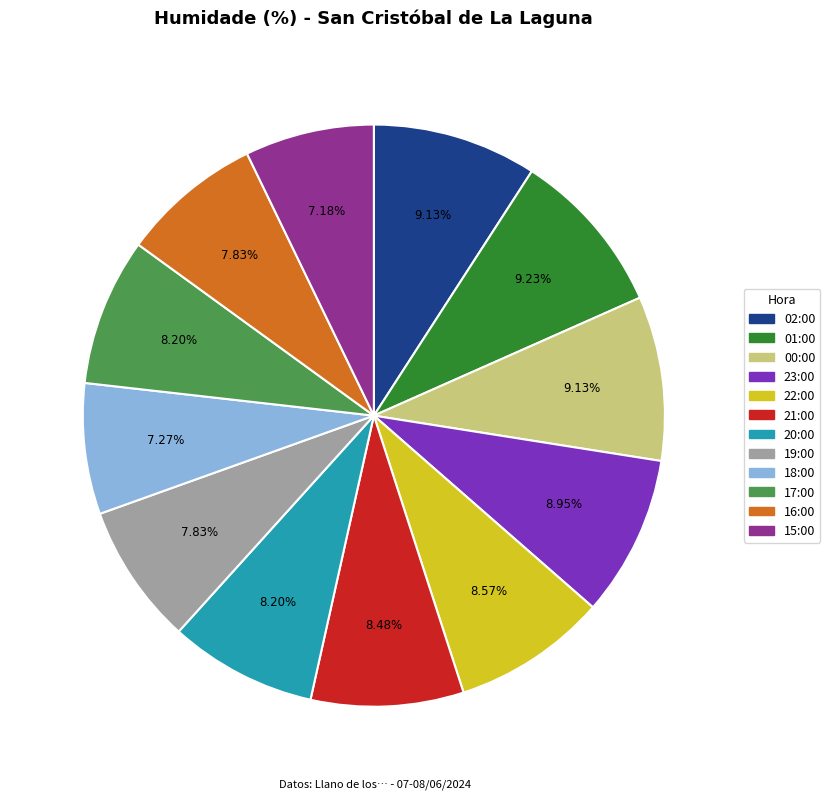

Is it true that 22:00 is 9% of the pie?

True